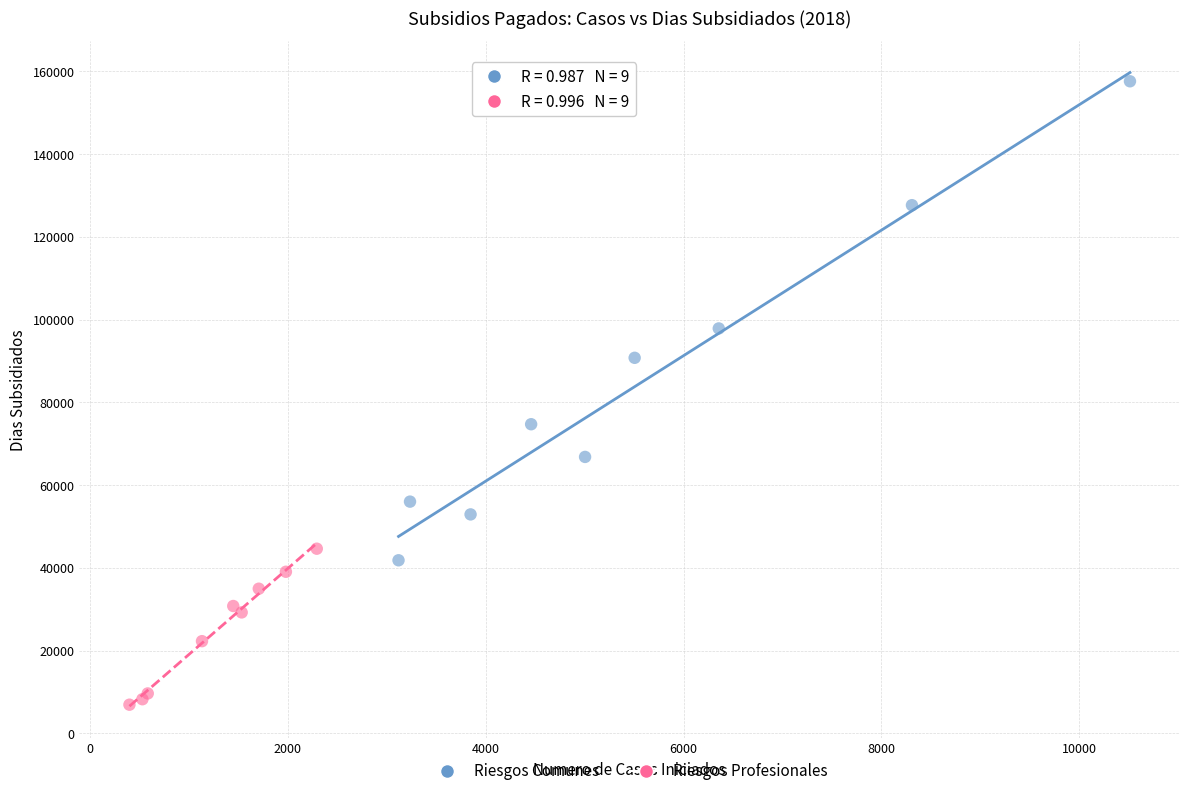

Which series has the largest Y range (max minus min)?

Riesgos Comunes